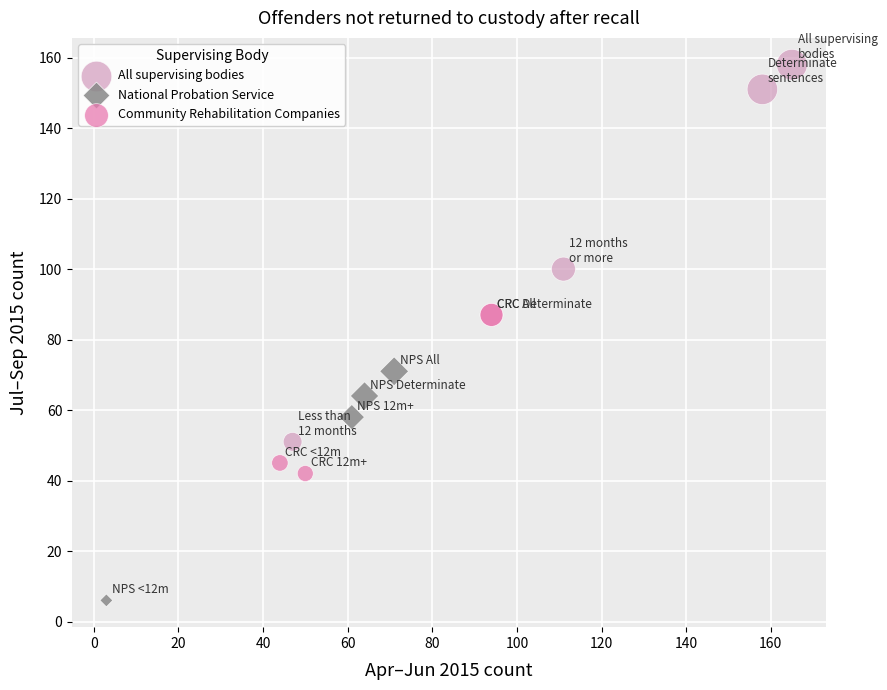

Which series has the widest spread of Y values?

All supervising bodies